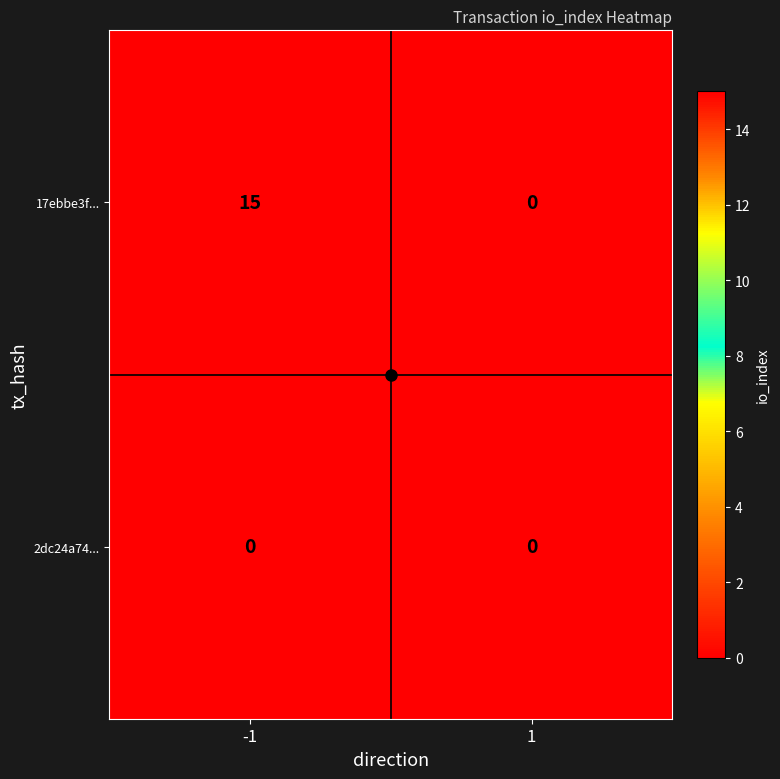

List the series in order of their peak value, lowest first.

2dc24a74..., 17ebbe3f...